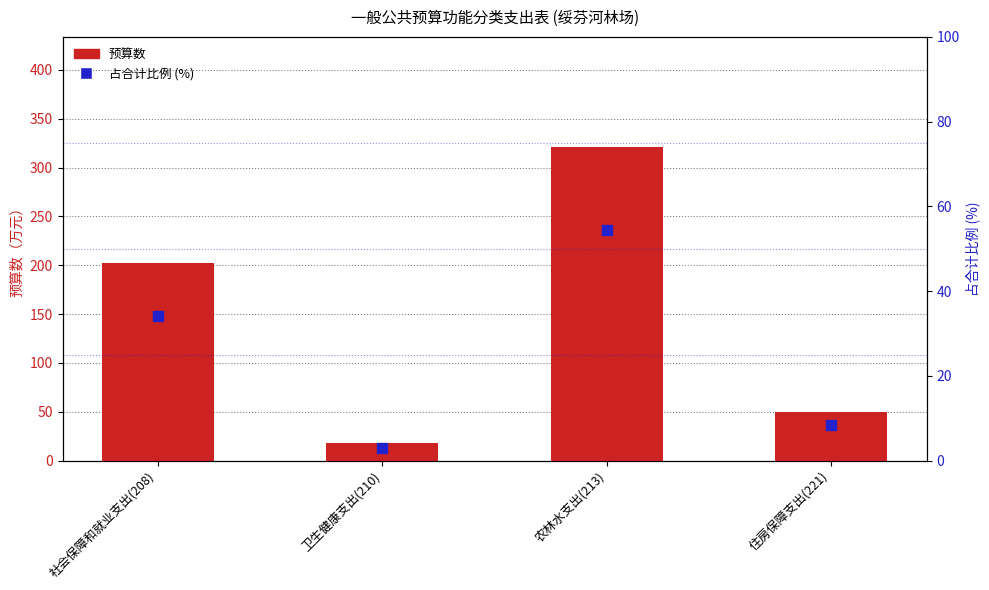

Which series has the largest total across all categories?

预算数